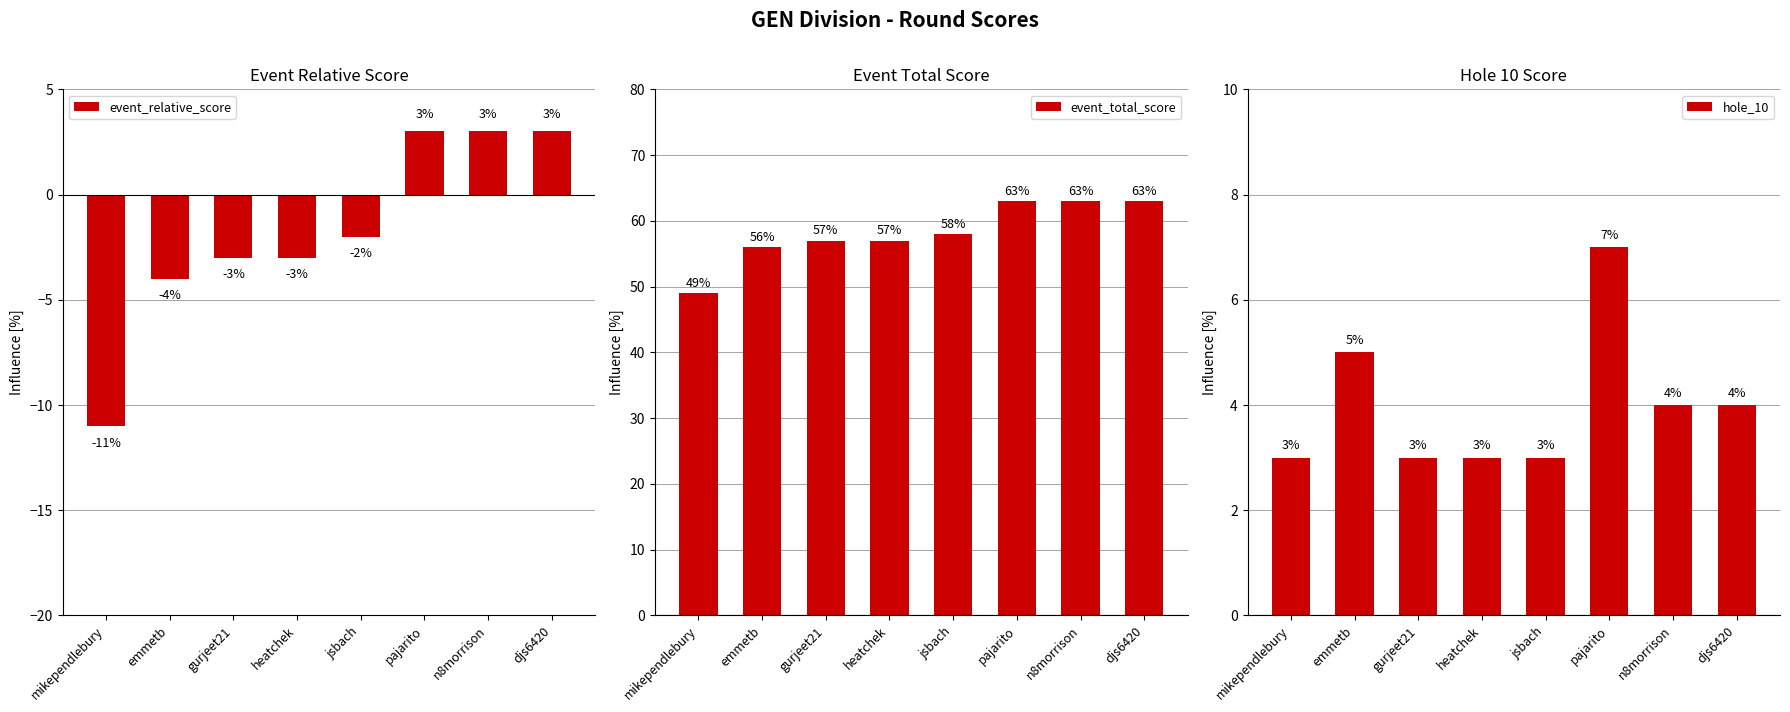

Rank the series at n8morrison from highest to lowest value.

event_total_score, hole_10, event_relative_score